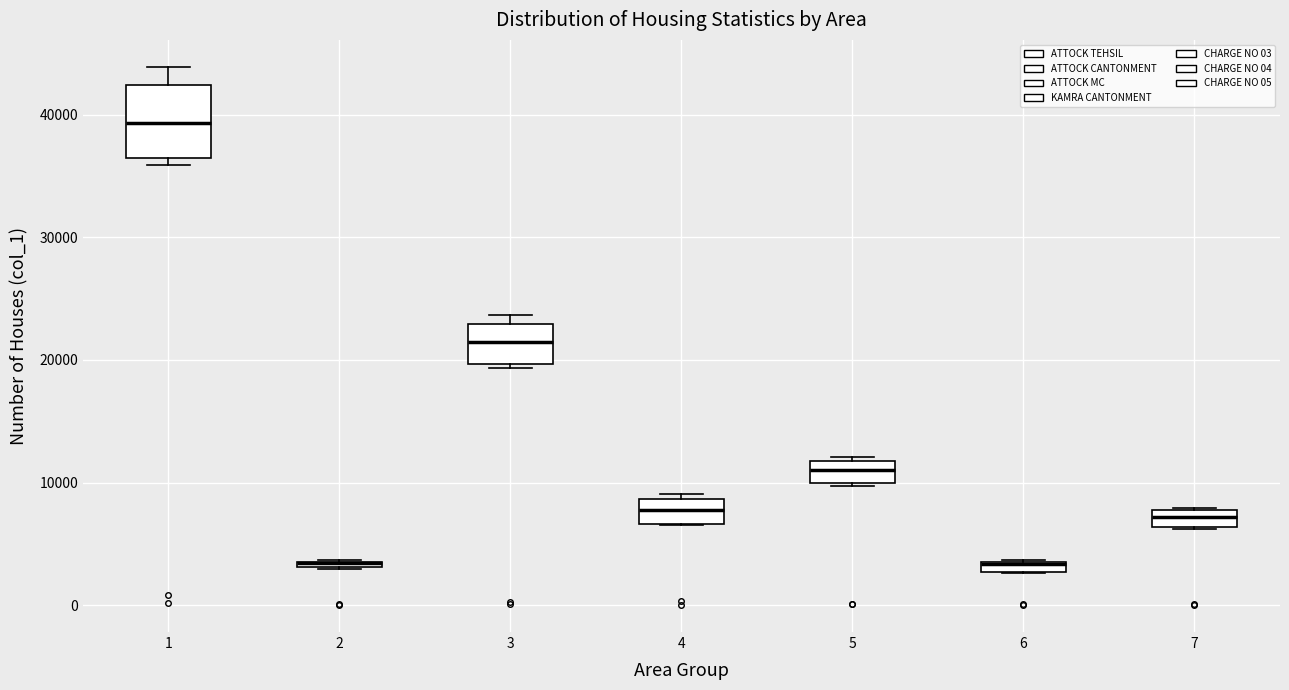

Comparing the boxes themselves (not the whiskers), which one is the tallest?

1